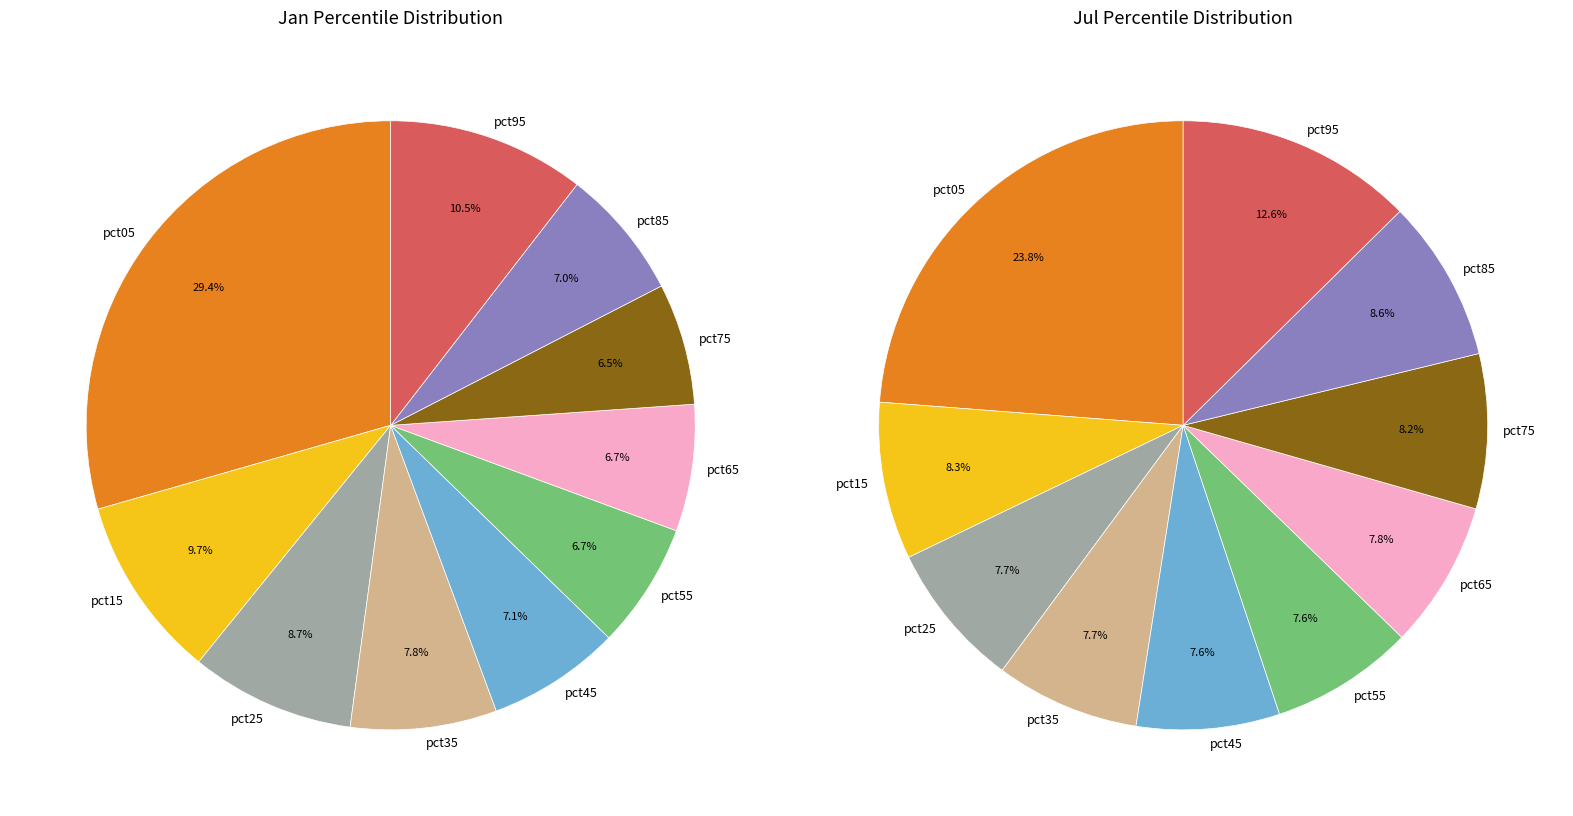

At values_jul, list the series in order from largest to smallest.

values_jul, values_jan